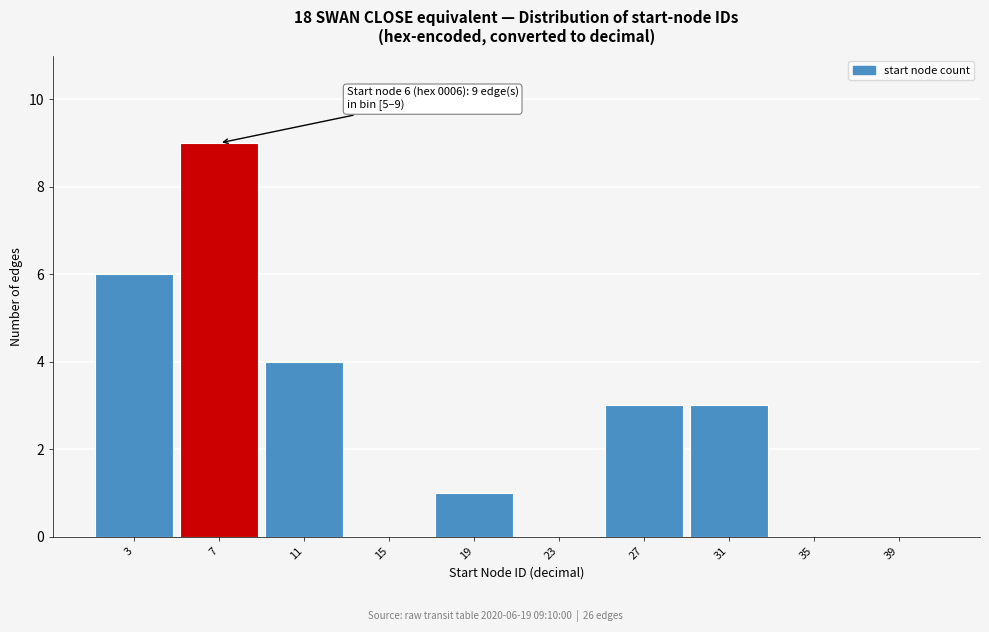

Over which range of the x-axis is the bar tallest?

5 to 9